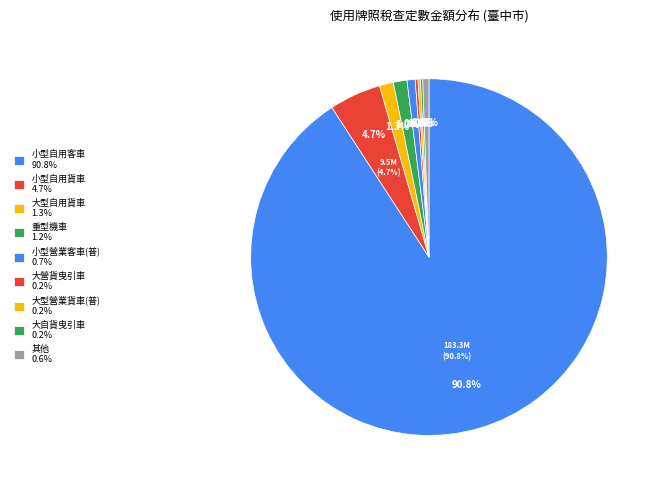

Which has a higher value, 試車牌照 or 小型營業客車(普)?

小型營業客車(普)